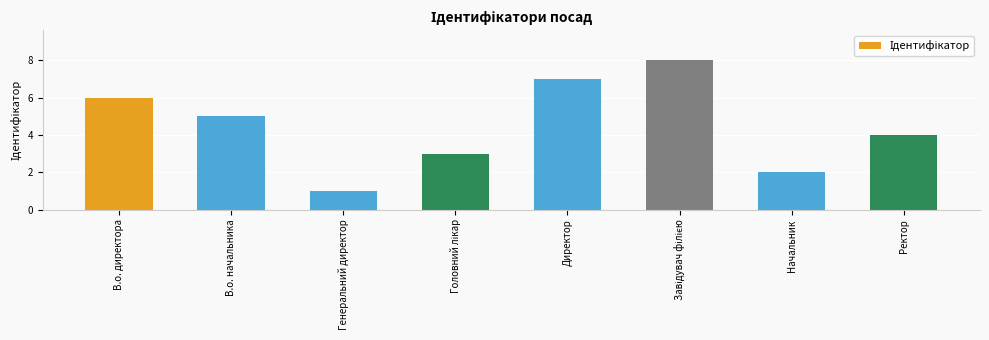

At which category does the chart reach its minimum across all series?

Генеральний директор